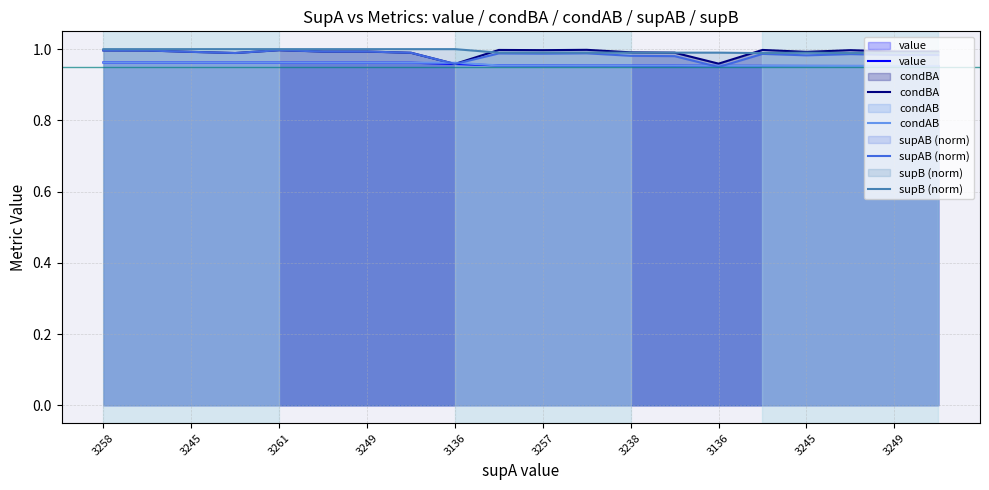

Reading left to right, list all the values displayed in this chart.

value: 1.0	1.0	1.0	1.0	1.0	1.0	1.0	1.0	1.0	1.0	1.0	1.0	1.0	1.0	1.0	1.0	1.0	1.0	1.0	1.0
condBA: 1.0	1.0	1.0	1.0	1.0	1.0	1.0	1.0	1.0	1.0	1.0	1.0	1.0	1.0	1.0	1.0	1.0	1.0	1.0	1.0
condAB: 1.0	1.0	1.0	1.0	1.0	1.0	1.0	1.0	1.0	1.0	1.0	1.0	1.0	1.0	1.0	1.0	1.0	1.0	1.0	1.0
supAB (norm): 1.0	1.0	1.0	1.0	1.0	1.0	1.0	1.0	1.0	1.0	1.0	1.0	1.0	1.0	0.9	1.0	1.0	1.0	1.0	1.0
supB (norm): 1.0	1.0	1.0	1.0	1.0	1.0	1.0	1.0	1.0	1.0	1.0	1.0	1.0	1.0	1.0	1.0	1.0	1.0	1.0	1.0